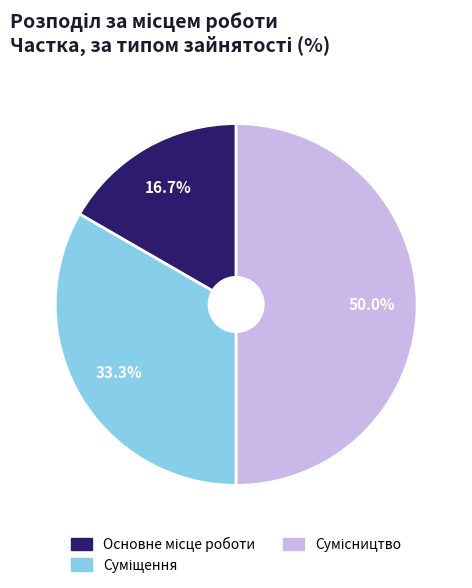

Count the number of slices in the pie.

3